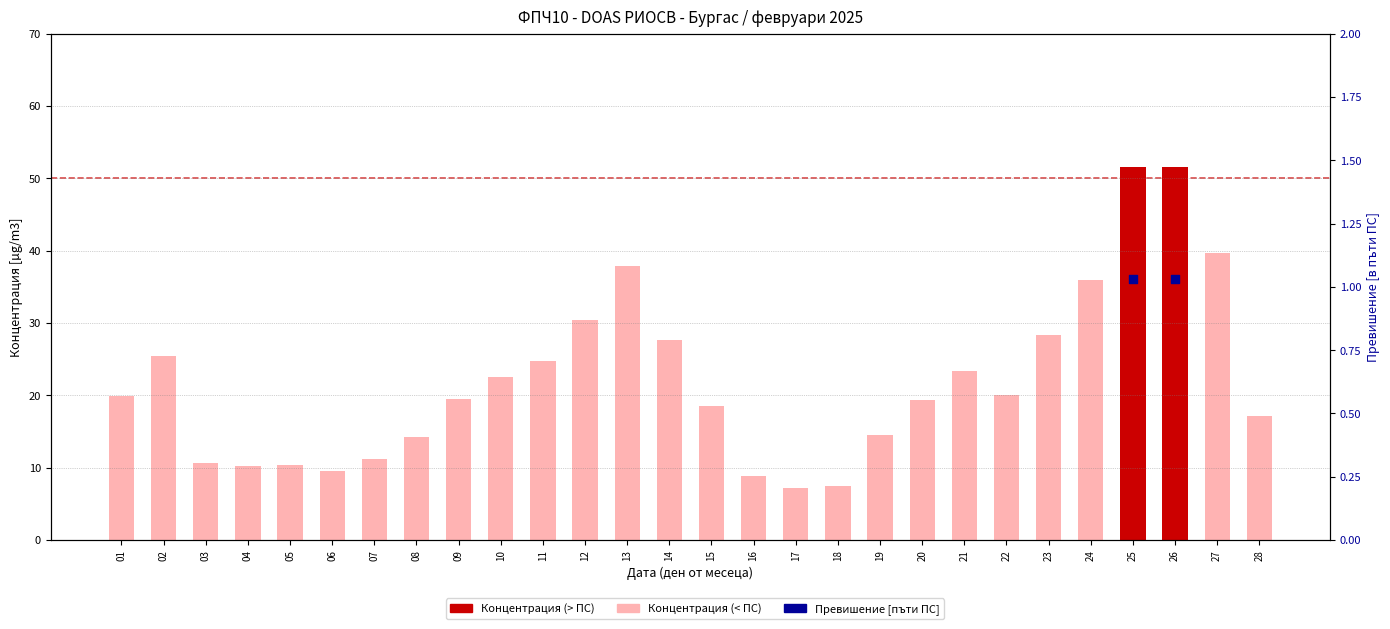

What is the change in value from 01 to 17?

-12.7